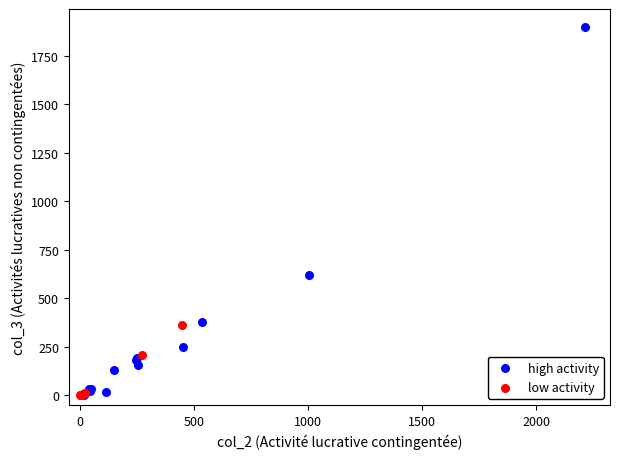

Which series contains the highest Y value?

high activity